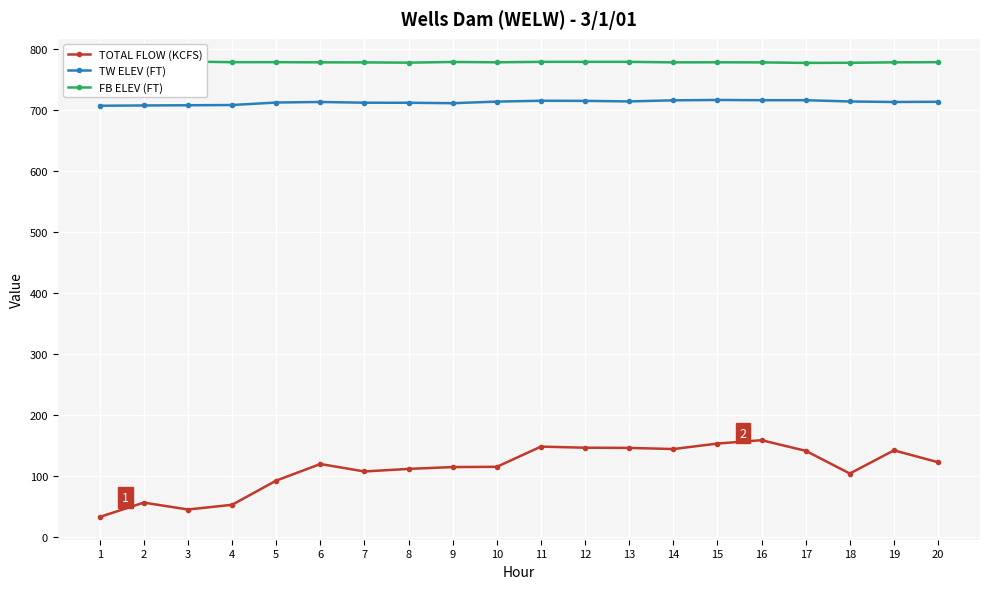

True or false: TW ELEV (FT) and TOTAL FLOW (KCFS) intersect in this chart.

False